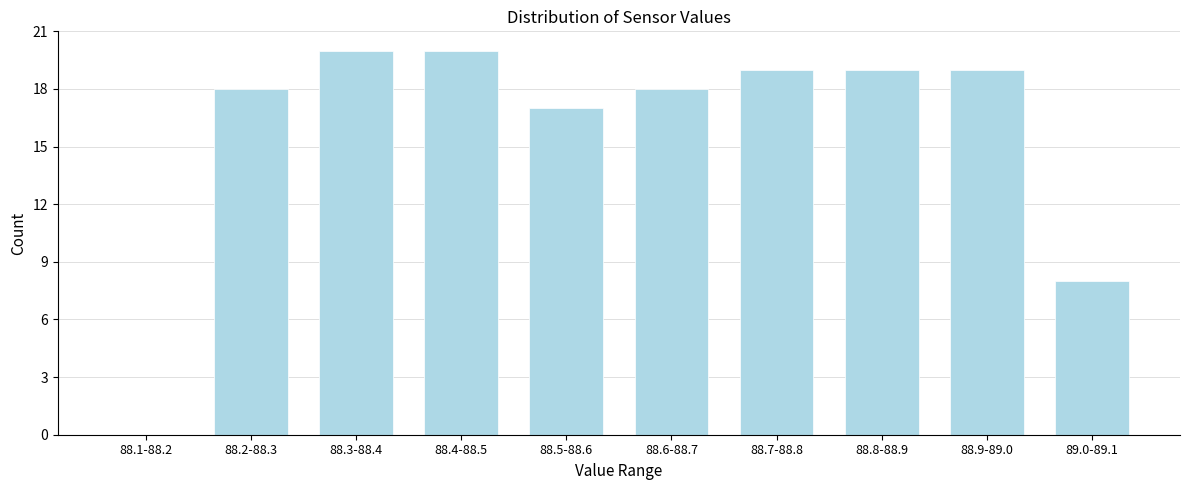

Reading left to right, what are all the values shown in this chart?

88.1-88.2=0	88.2-88.3=18	88.3-88.4=20	88.4-88.5=20	88.5-88.6=17	88.6-88.7=18	88.7-88.8=19	88.8-88.9=19	88.9-89.0=19	89.0-89.1=8